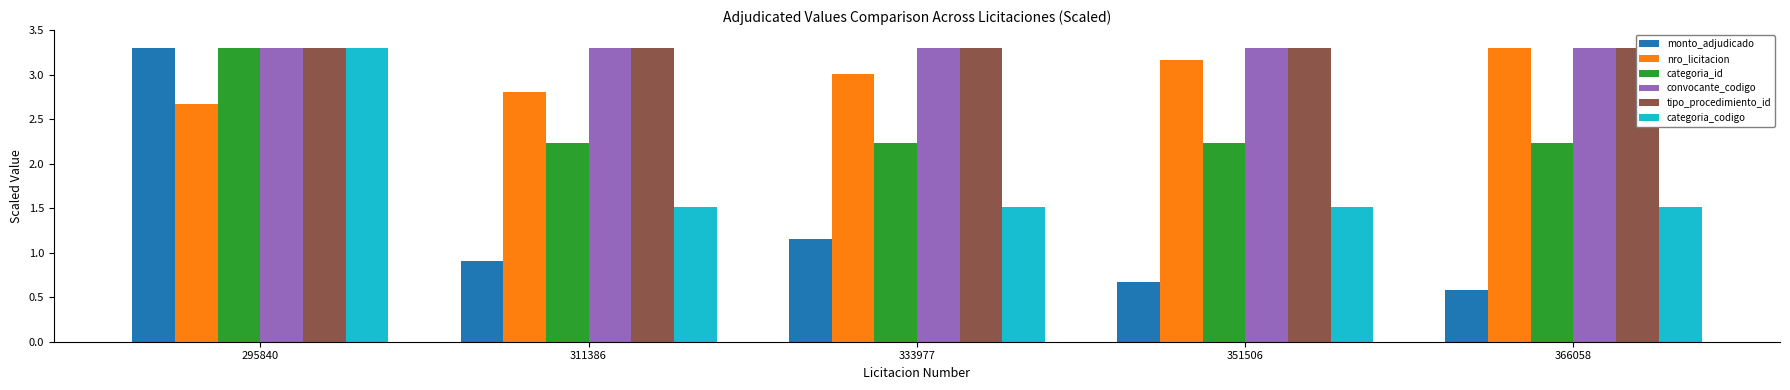

Which series has the largest range (max minus min)?

monto_adjudicado